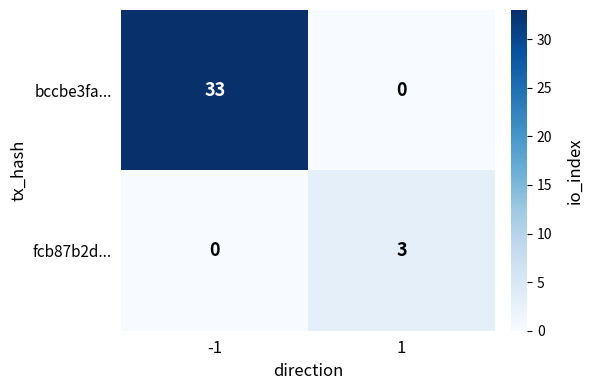

What is the difference between the highest and lowest values at 1?

3